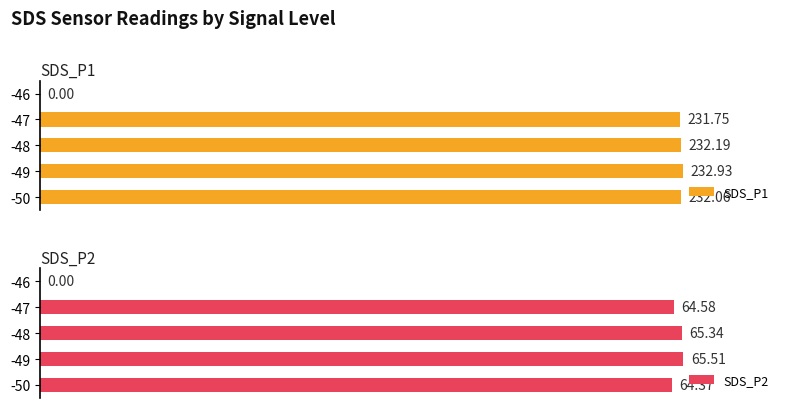

Are the bars horizontal?

Yes